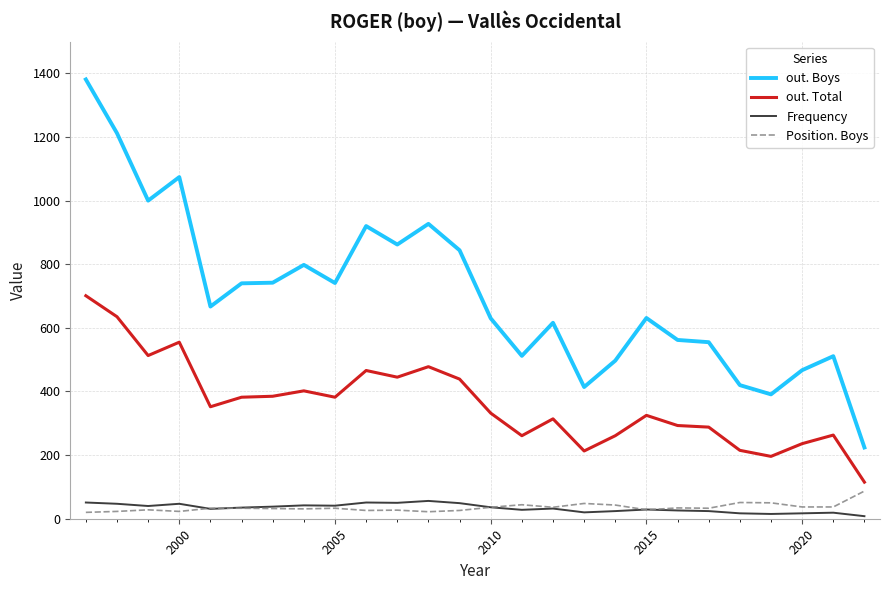

True or false: out. Boys and Frequency cross at least once.

False